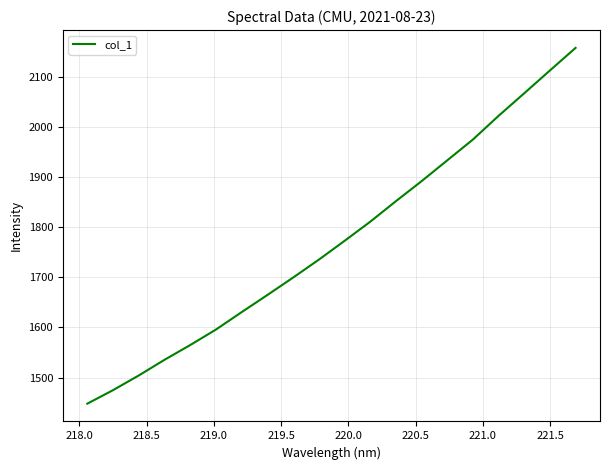

What is the smallest value displayed?

1447.7